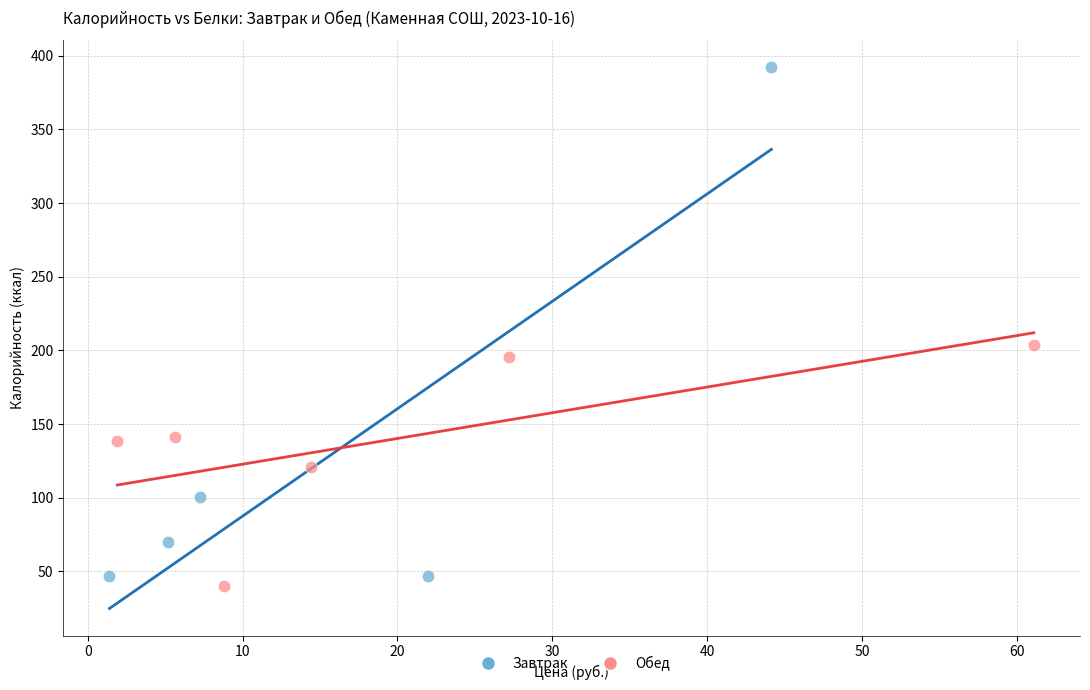

Which series reaches the minimum Y coordinate?

Обед